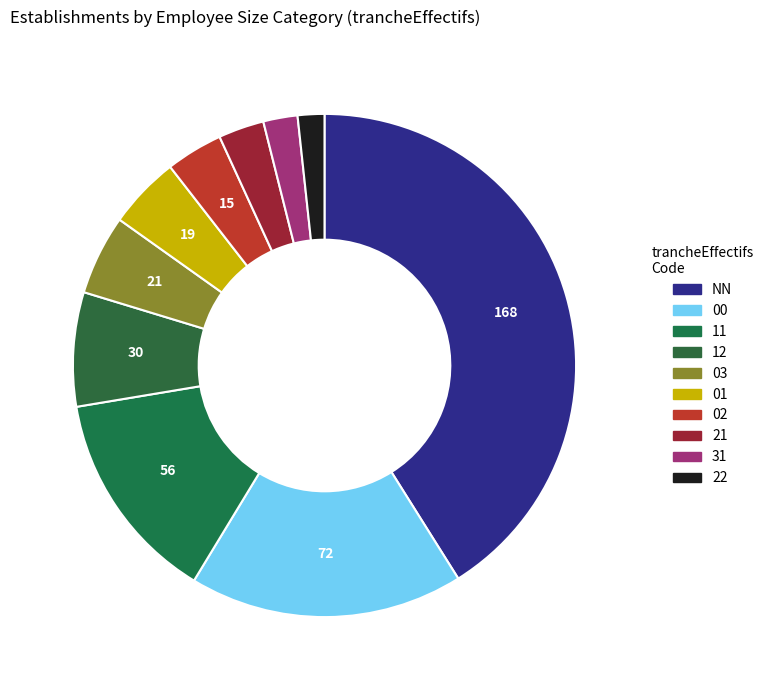

Which has a higher value, 31 or 03?

03